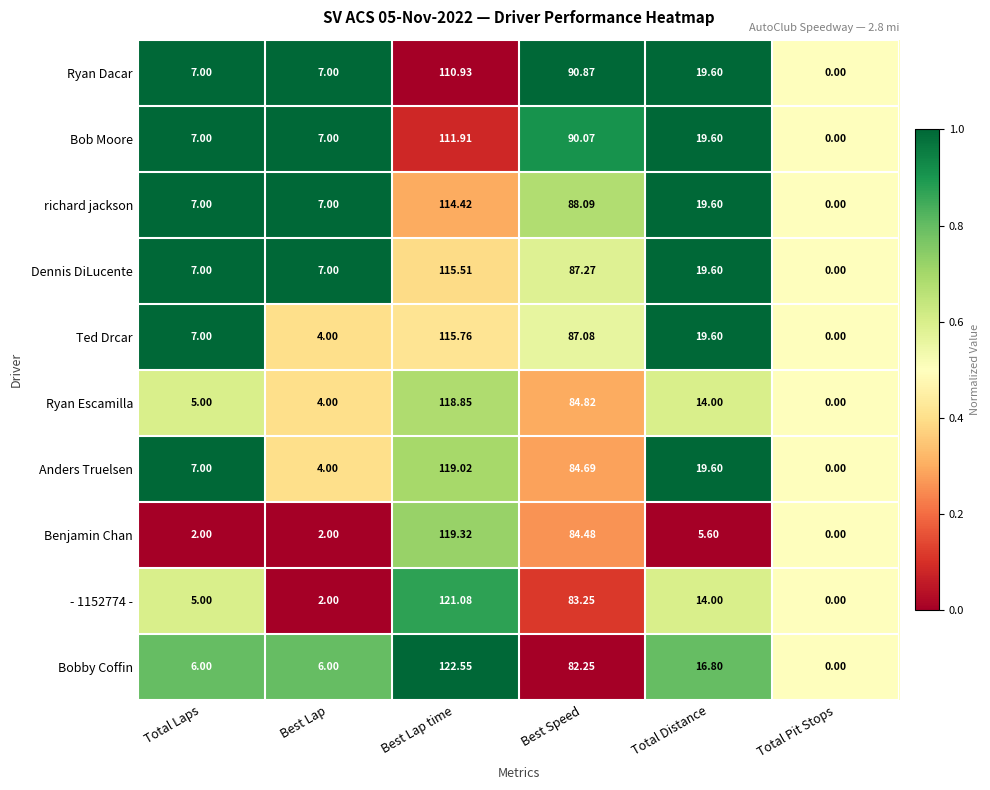

Between Best Lap time and Best Speed, which series saw the biggest shift?

Bobby Coffin